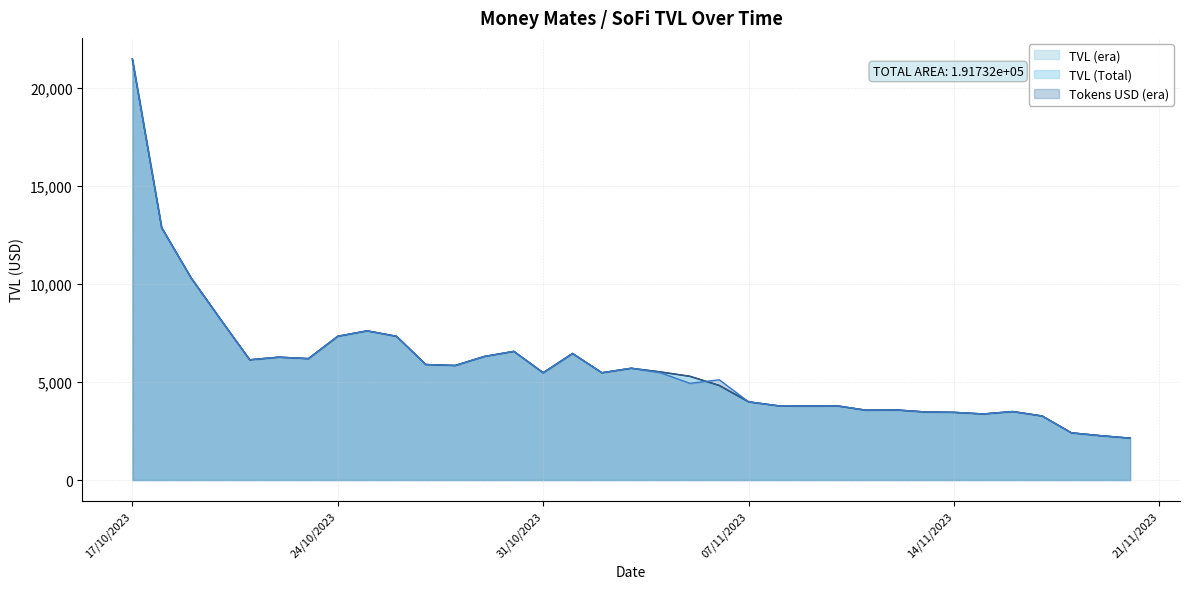

Which series has the largest total across all categories?

TVL (era)